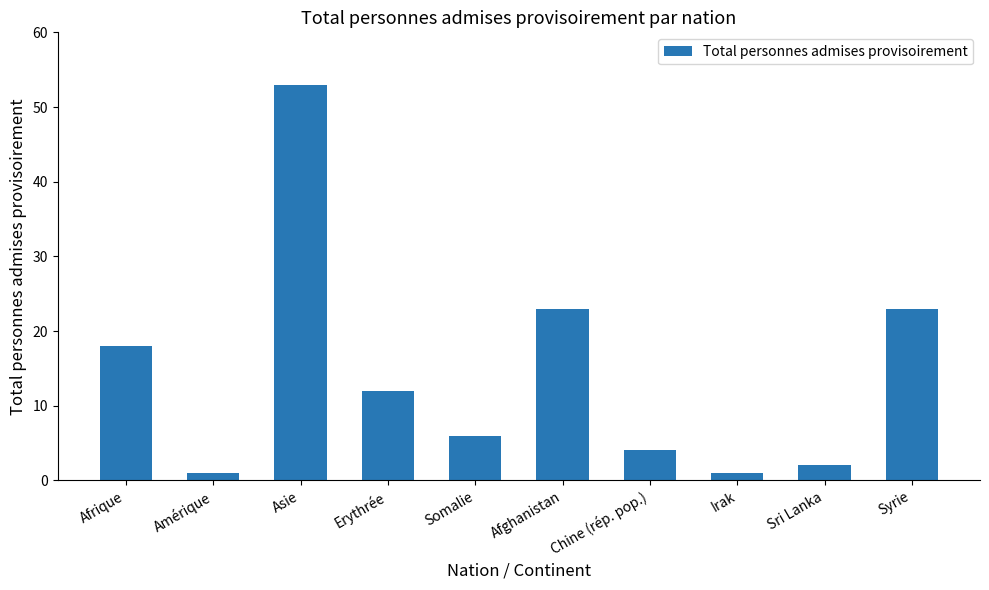

Read the value at Erythrée, to the nearest 10.

10